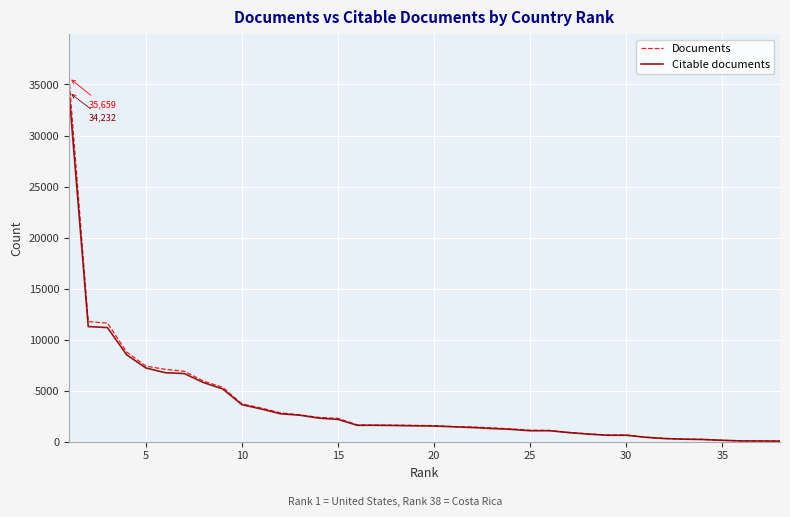

Which series has the largest range (max minus min)?

Documents